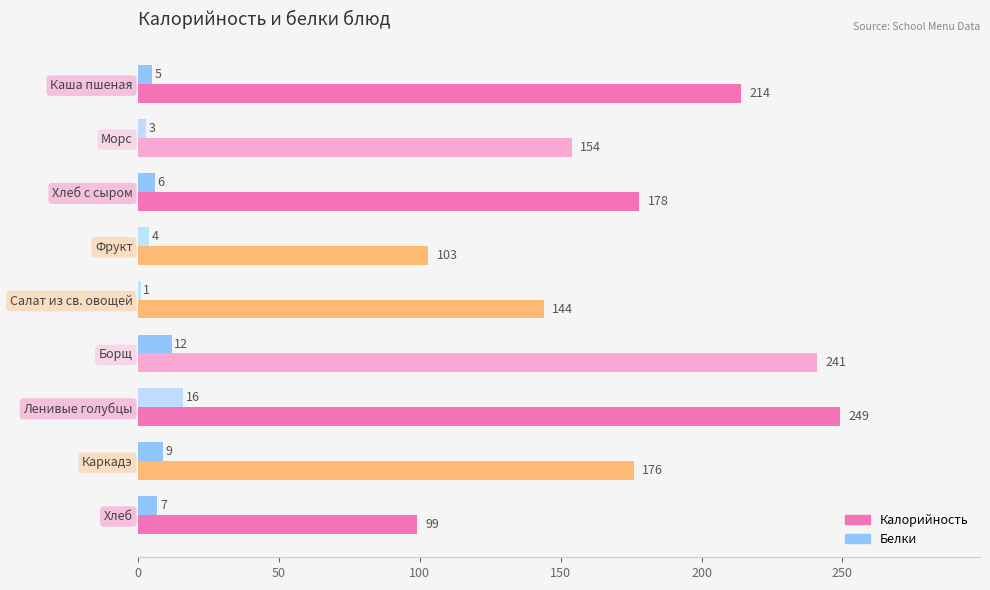

Rank the categories by Белки value from lowest to highest.

Салат из св. овощей, Морс, Фрукт, Каша пшеная, Хлеб с сыром, Хлеб, Каркадэ, Борщ, Ленивые голубцы